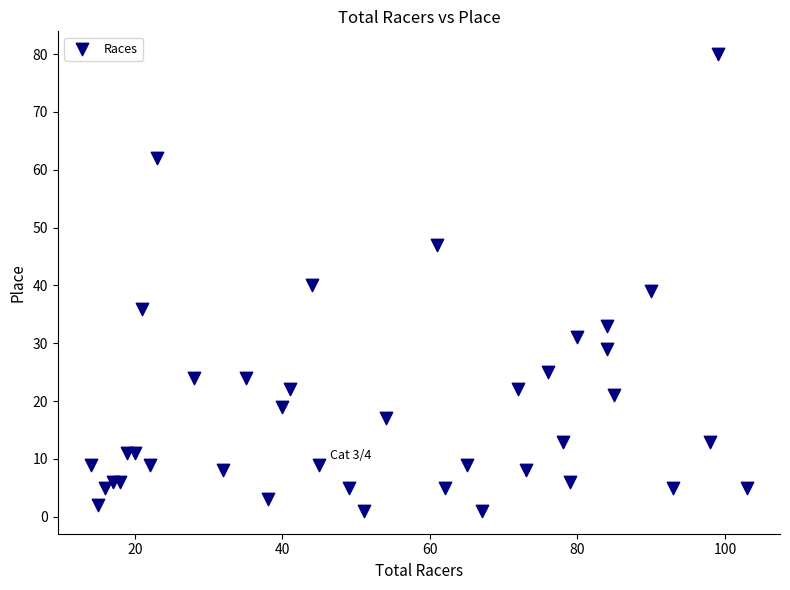

What is the range of X values (max minus min)?

89